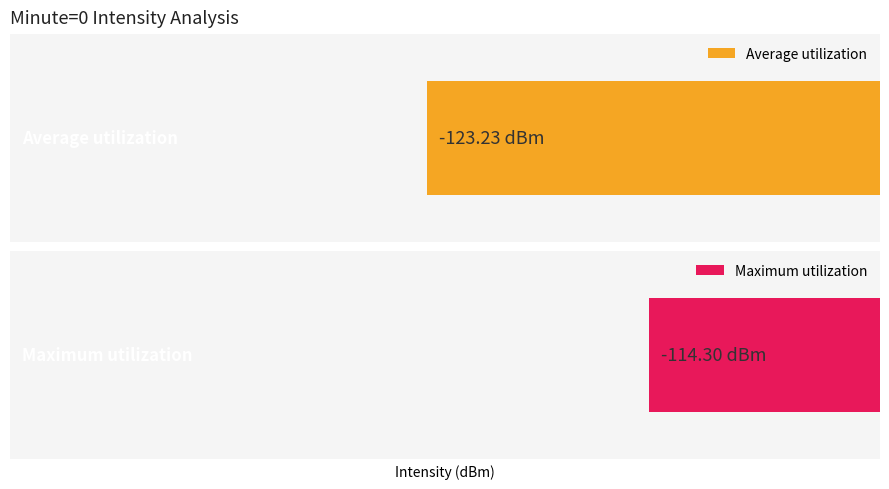

Rank the series at 0 from highest to lowest value.

Maximum utilization, Average utilization